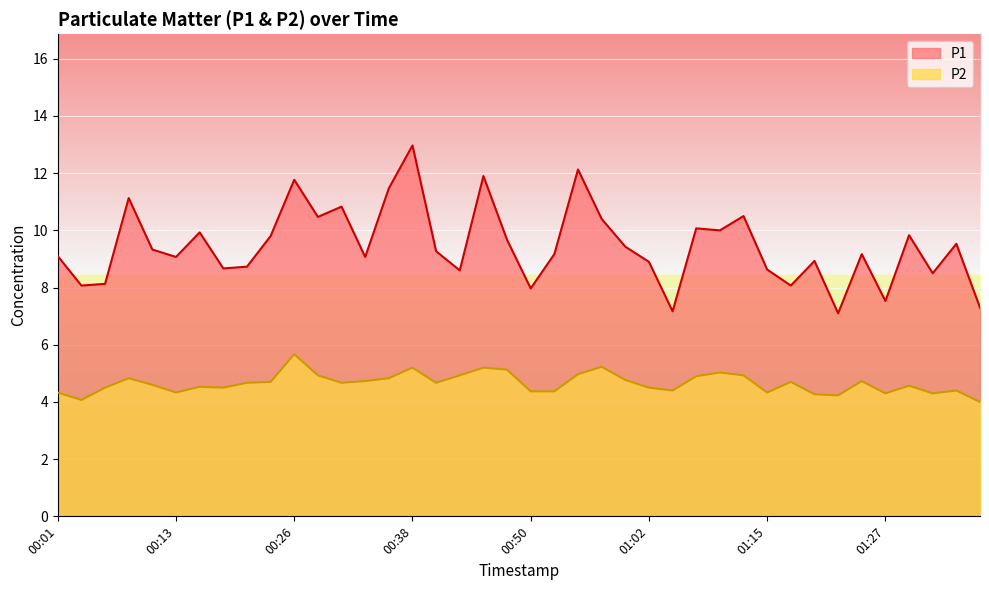

The value of P1 at 01:22 is 12.0. True or false?

False